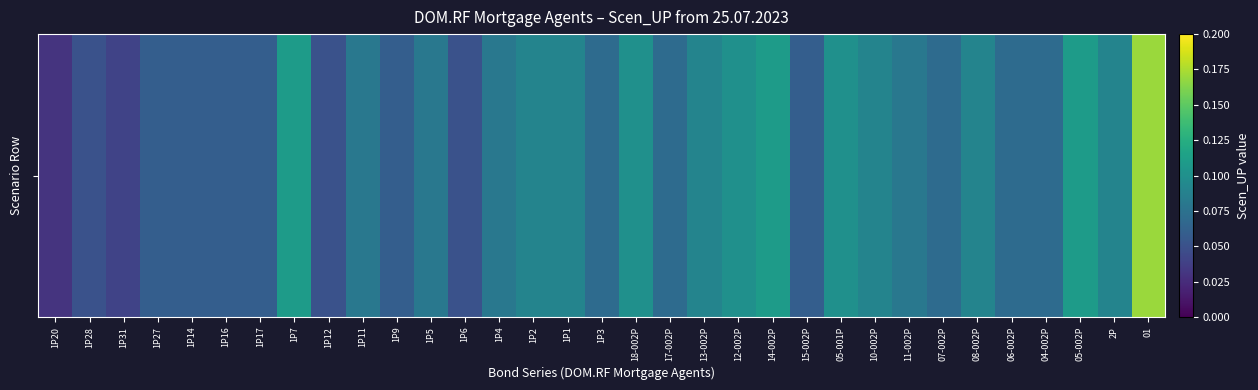

Read the value at 1P27.

0.1